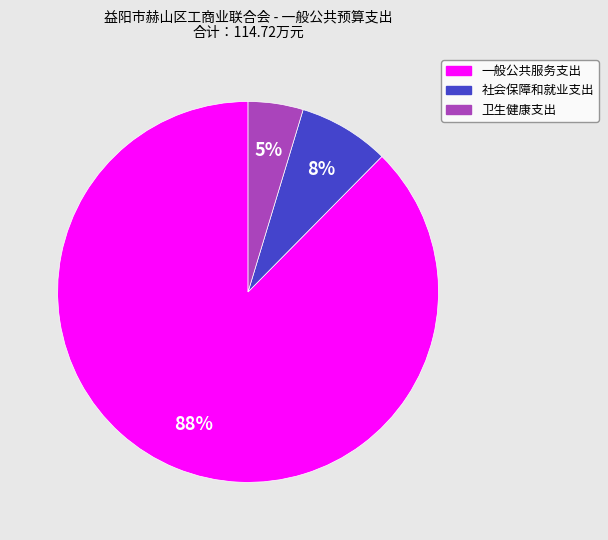

Which slice is the smallest?

卫生健康支出